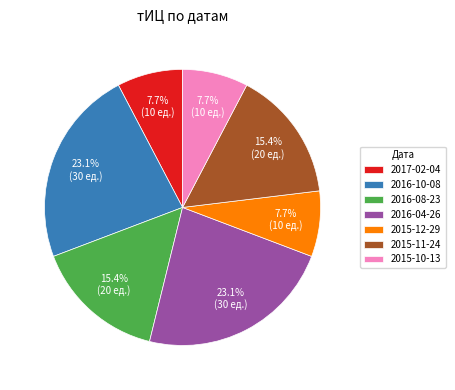

How many slices are in this pie chart?

7